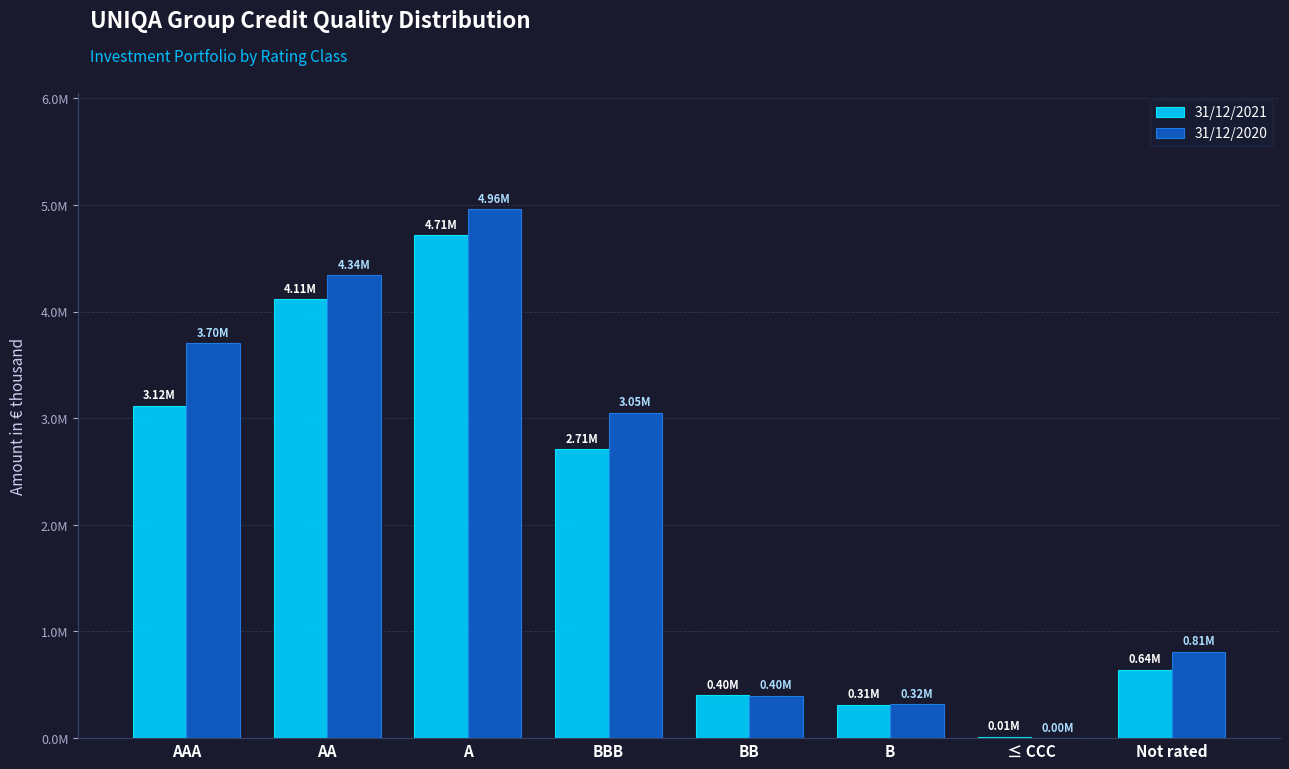

What is the label of the 8th bar from the left?

Not rated